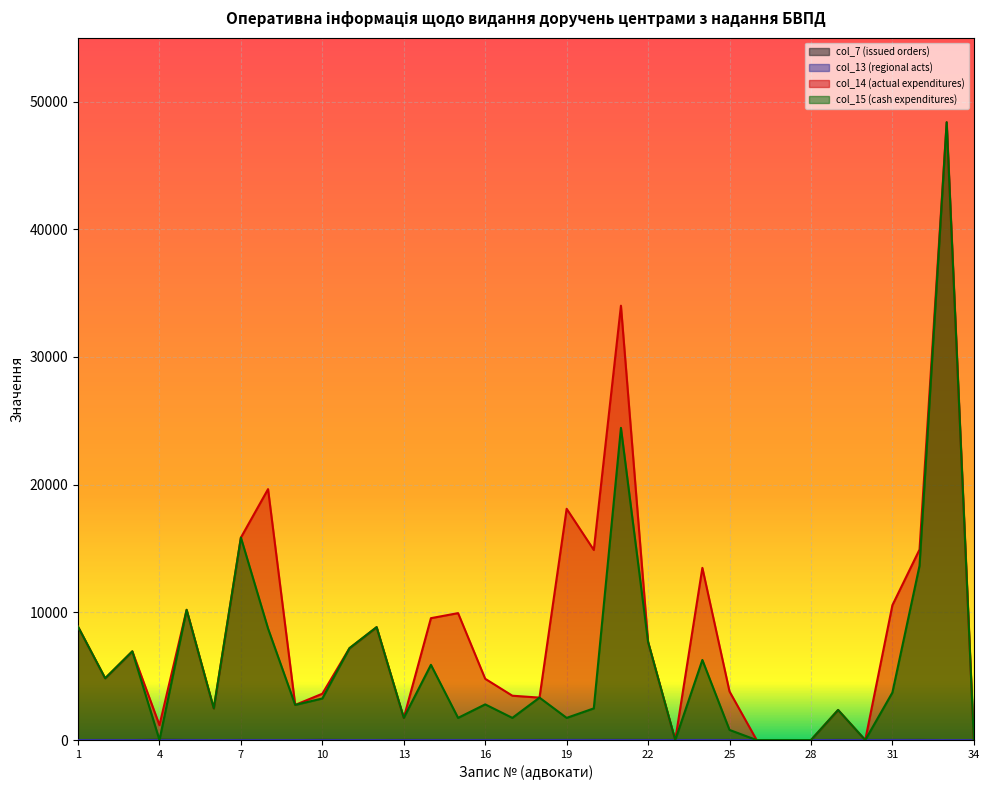

Which series changed the most between 5 and 14?

col_15 (cash expenditures)